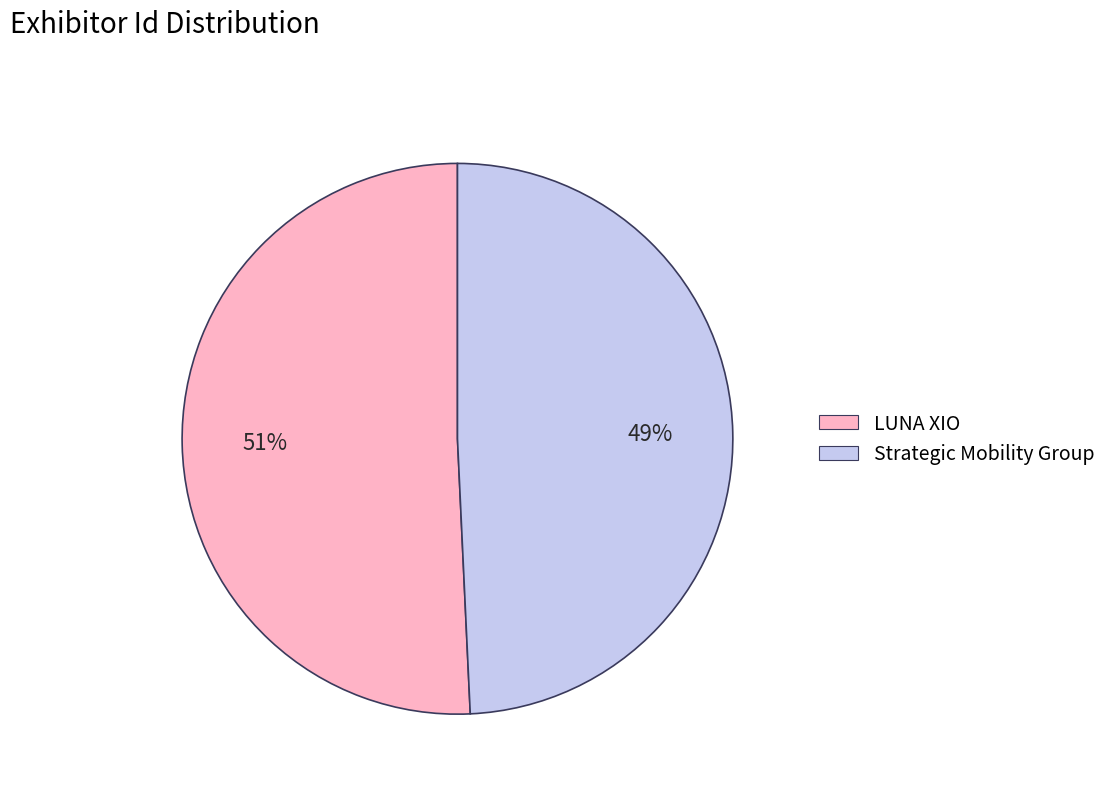

Which category has the smallest portion of the pie?

Strategic Mobility Group